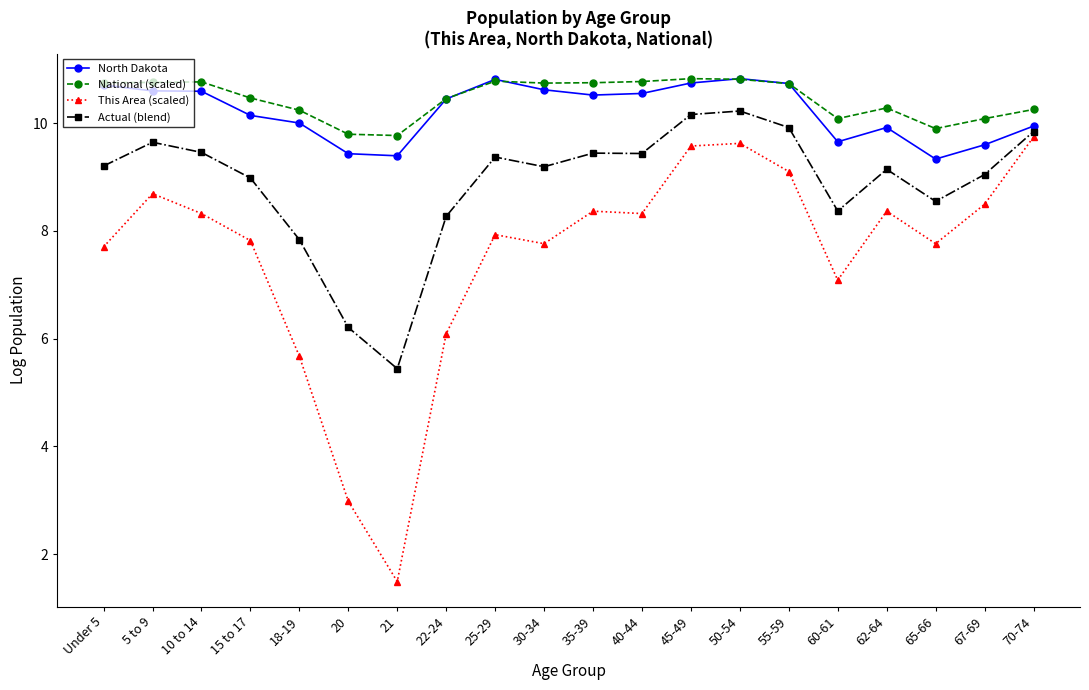

Which series has the widest spread of values?

This Area (scaled)